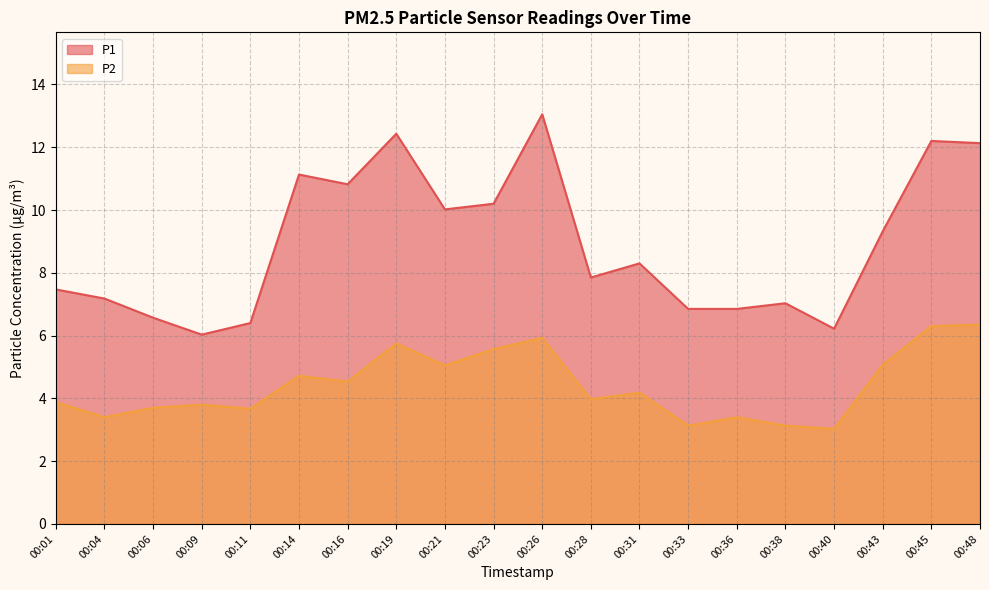

True or false: P2 and P1 intersect in this chart.

False